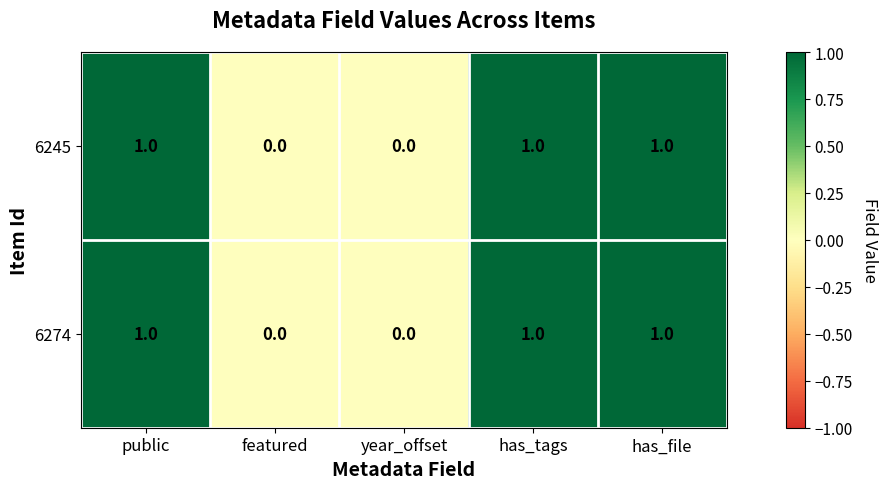

Is the value of 6274 at public greater than the value of 6245 at year_offset?

Yes